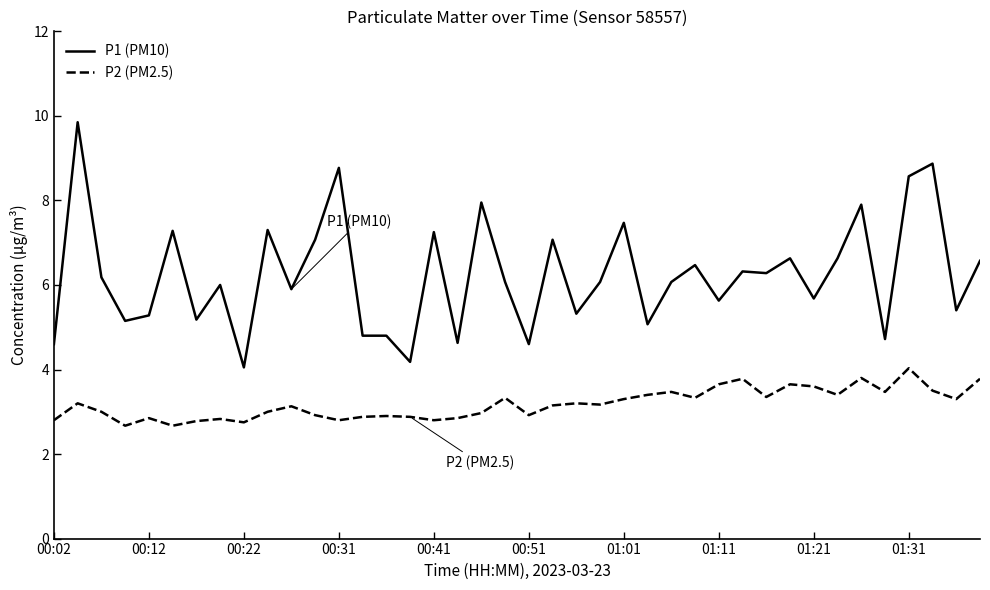

What is the lowest value of the P2 (PM2.5) series?

2.7